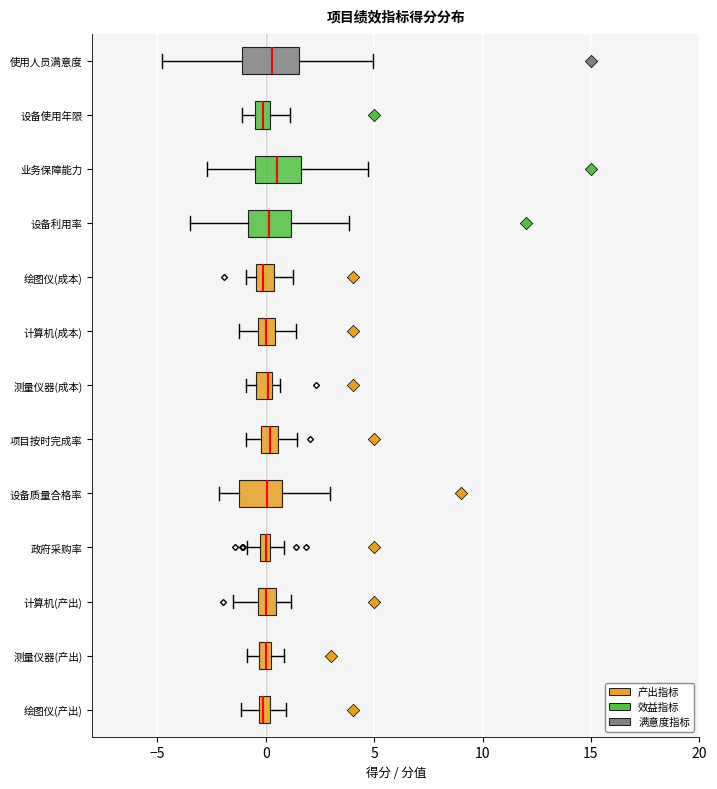

Comparing the boxes themselves (not the whiskers), which one is the widest?

使用人员满意度